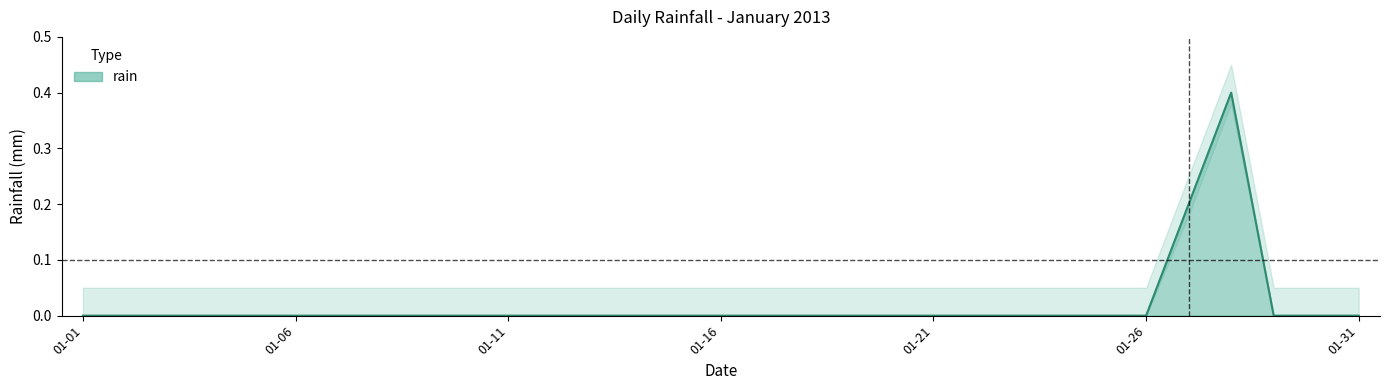

What is the difference between the maximum and minimum values?

0.4